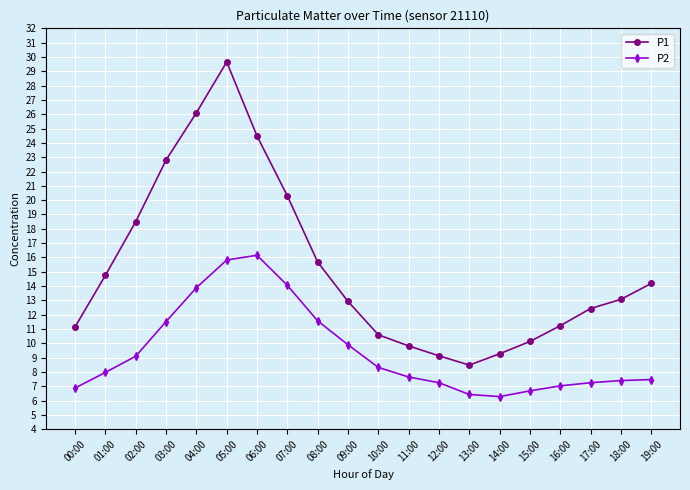

What is the smallest value displayed?

6.3